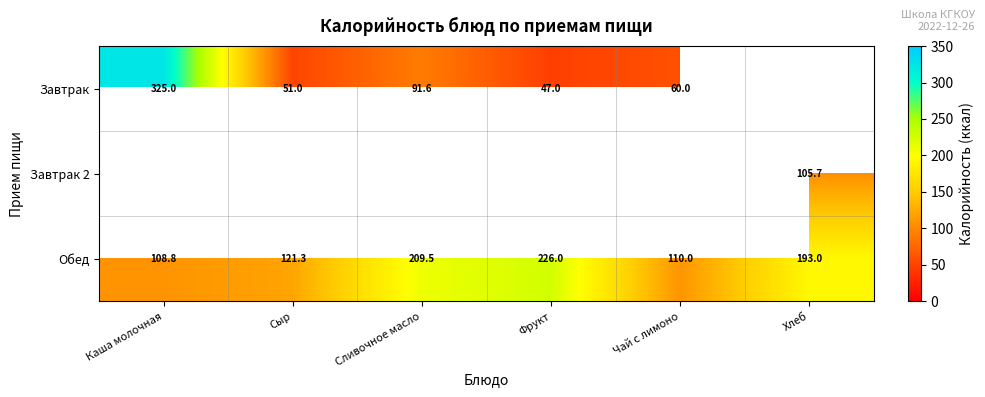

Between Фрукт and Чай с лимоно, which is larger?

Чай с лимоно